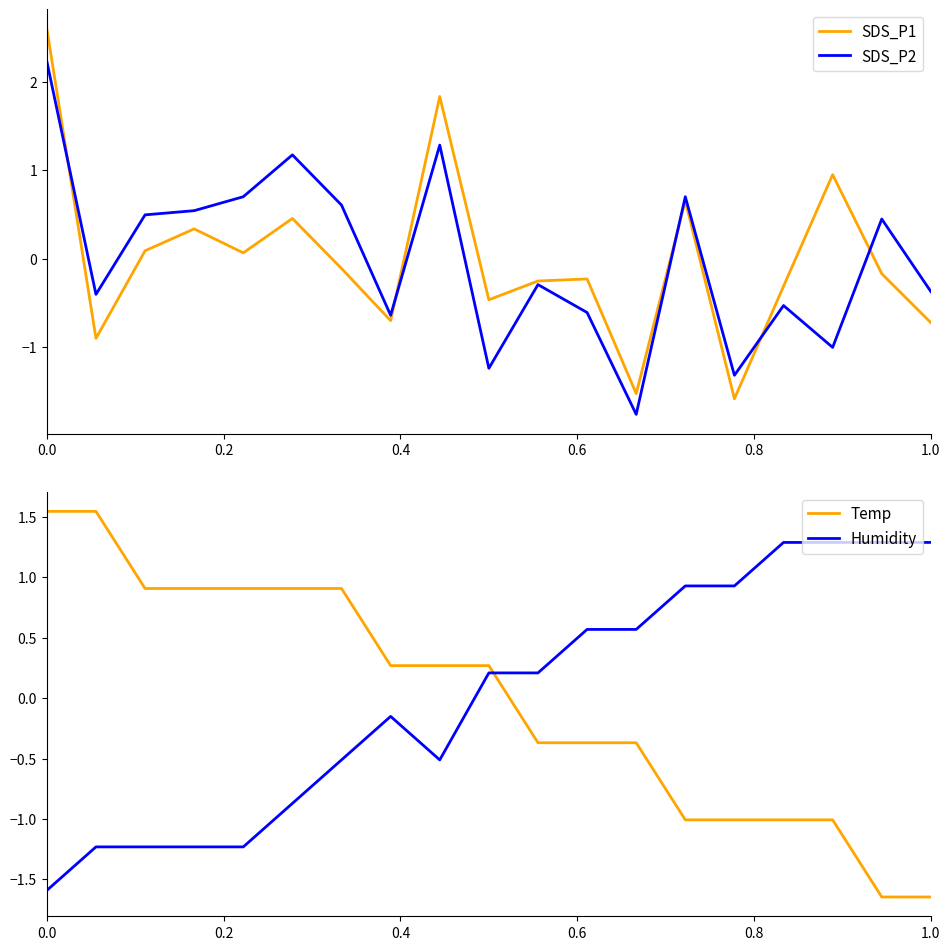

What is the maximum value for SDS_P2?

2.2